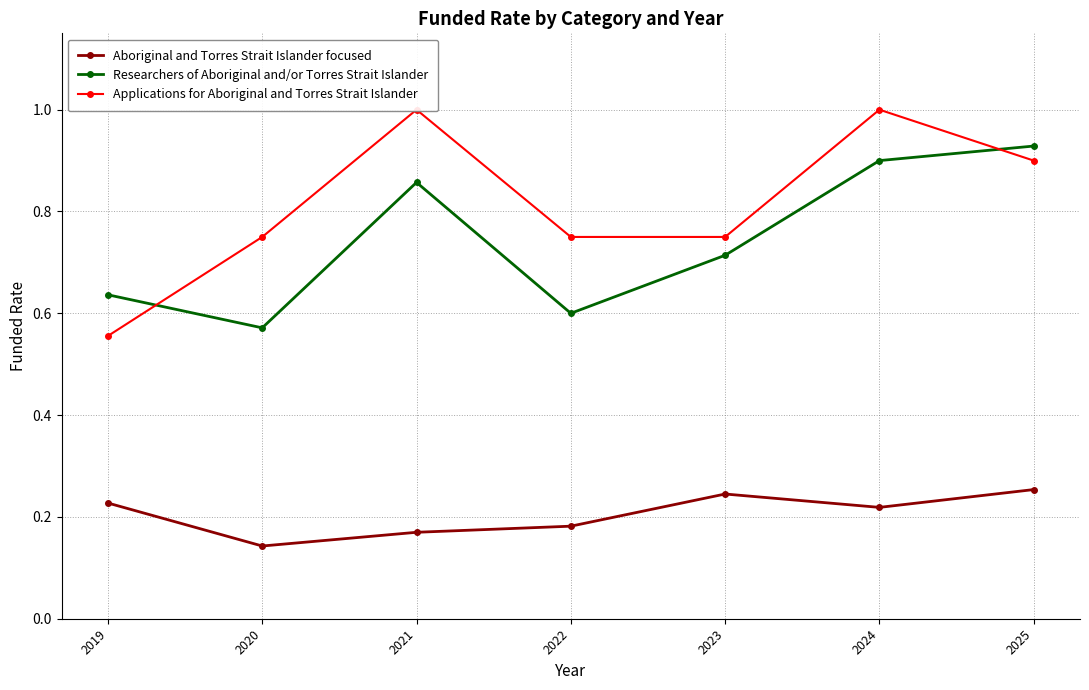

What is the minimum value for Researchers of Aboriginal and/or Torres Strait Islander?

0.6